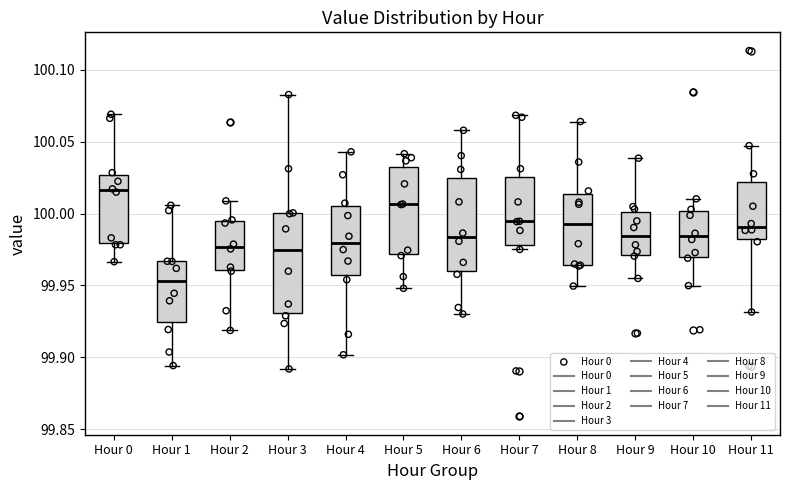

Reading left to right, transcribe this box plot: for each box, give where its median line is, the range the box spans, and where its two whiskers end, as read against the y-axis. The values are not printed on the chart, so give them approximately, as read against the axis.

Hour 0: median 100.015, box 99.980 to 100.025, whiskers 99.965 to 100.070
Hour 1: median 99.955, box 99.925 to 99.965, whiskers 99.895 to 100.005
Hour 2: median 99.975, box 99.960 to 99.995, whiskers 99.920 to 100.010
Hour 3: median 99.975, box 99.930 to 100.000, whiskers 99.890 to 100.085
Hour 4: median 99.980, box 99.955 to 100.005, whiskers 99.900 to 100.045
Hour 5: median 100.005, box 99.970 to 100.035, whiskers 99.950 to 100.040
Hour 6: median 99.985, box 99.960 to 100.025, whiskers 99.930 to 100.060
Hour 7: median 99.995, box 99.980 to 100.025, whiskers 99.975 to 100.070
Hour 8: median 99.995, box 99.965 to 100.015, whiskers 99.950 to 100.065
Hour 9: median 99.985, box 99.970 to 100.000, whiskers 99.955 to 100.040
Hour 10: median 99.985, box 99.970 to 100.000, whiskers 99.950 to 100.010
Hour 11: median 99.990, box 99.980 to 100.020, whiskers 99.930 to 100.045